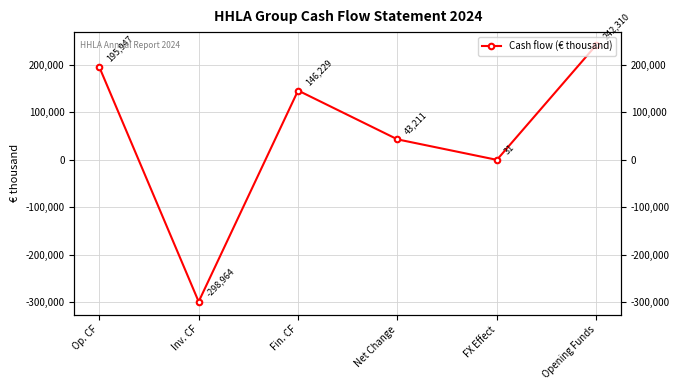

The value at Fin. CF is 232797. True or false?

False